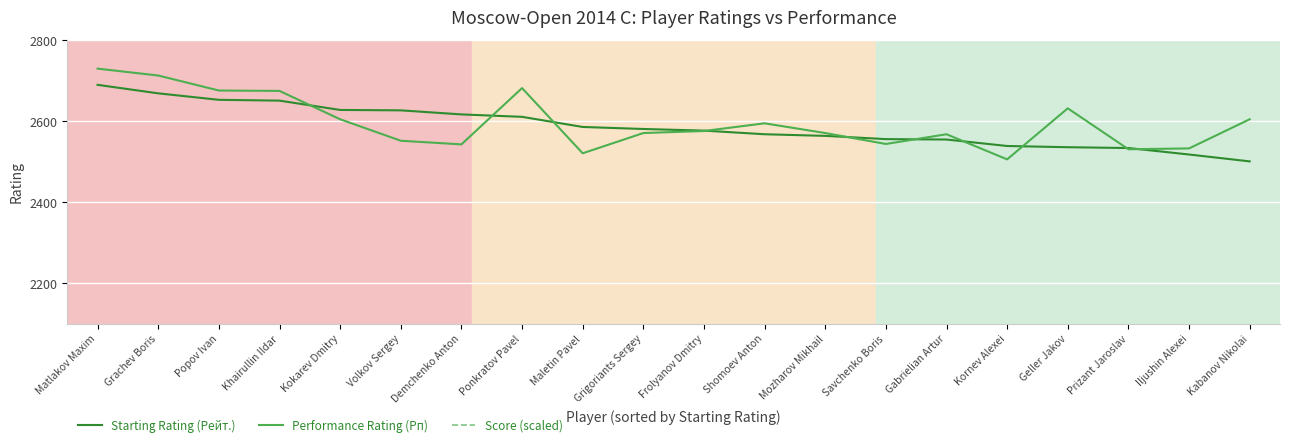

What is the difference between the Starting Rating (Рейт.) values at Savchenko Boris and Mozharov Mikhail?

8